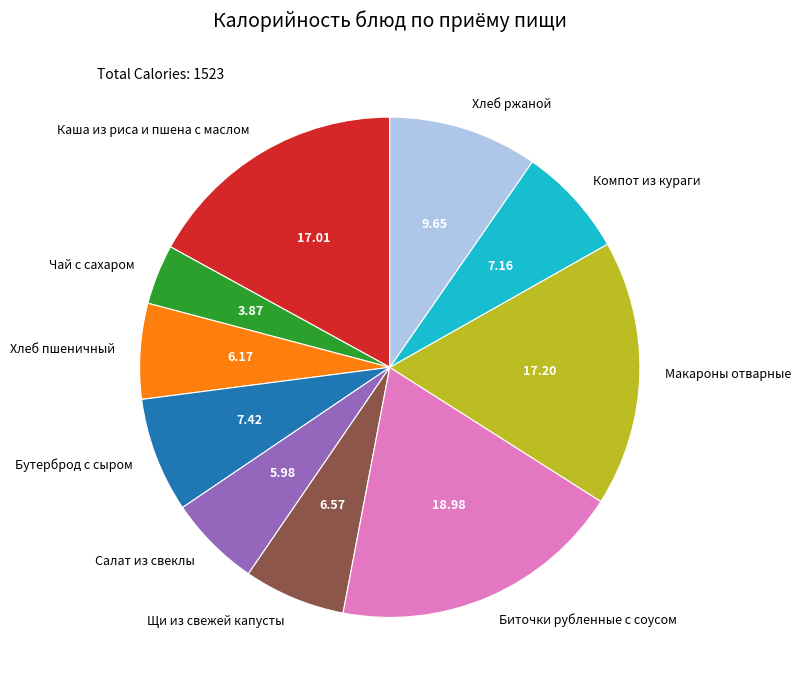

Between Хлеб пшеничный and Чай с сахаром, which is larger?

Хлеб пшеничный